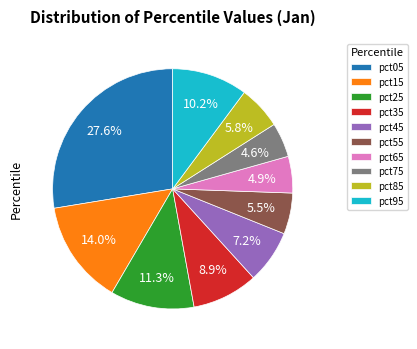

Is it true that pct35 is 9% of the pie?

True